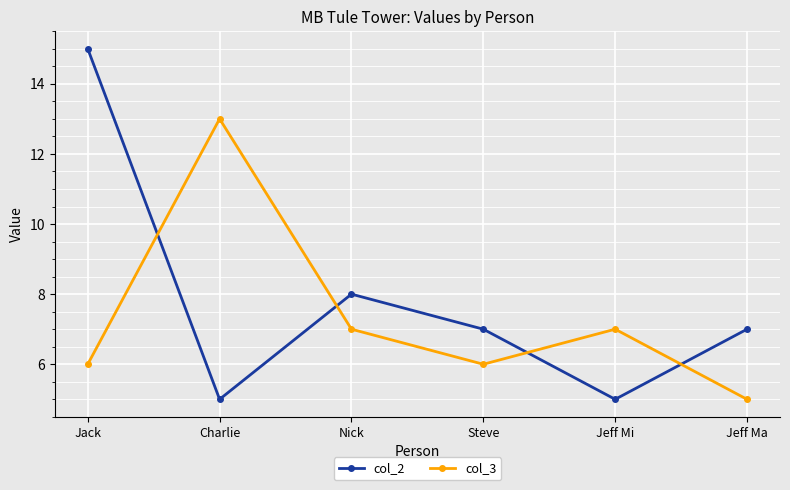

How many times do col_2 and col_3 cross each other?

4